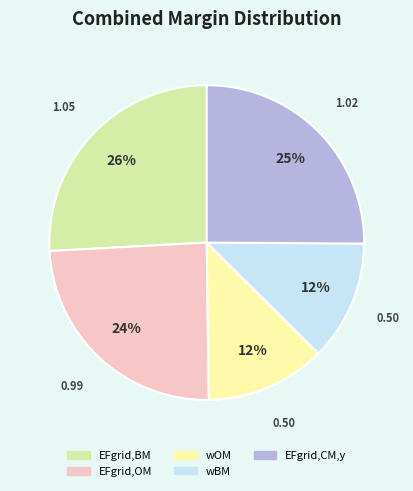

Do EFgrid,CM,y and EFgrid,OM together represent more than half of the pie?

No